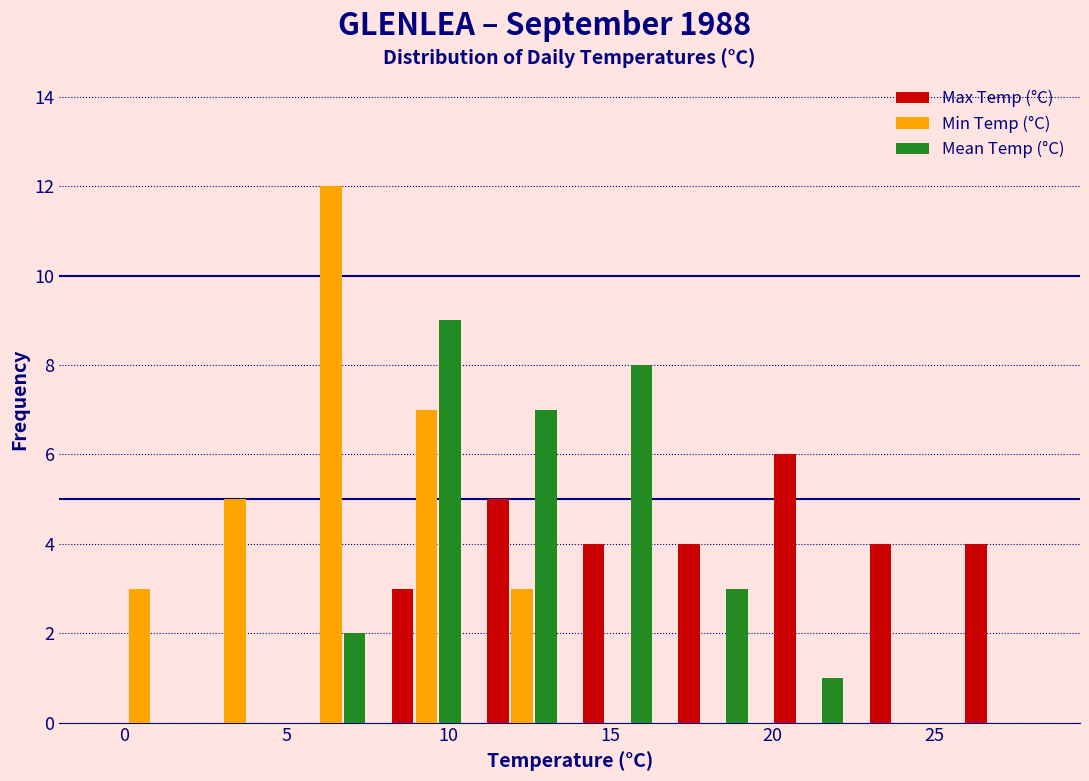

Reading left to right, transcribe this chart: for each range on the x-axis, give the height of each series' bar. Neither the bar edges nor the heights are printed on the chart, so give them approximately, as read against the axes.

-1.00 to 1.95: Max Temp (°C)=0	Min Temp (°C)=3	Mean Temp (°C)=0
1.95 to 4.90: Max Temp (°C)=0	Min Temp (°C)=5	Mean Temp (°C)=0
4.90 to 7.85: Max Temp (°C)=0	Min Temp (°C)=12	Mean Temp (°C)=2
7.85 to 10.80: Max Temp (°C)=3	Min Temp (°C)=7	Mean Temp (°C)=9
10.80 to 13.75: Max Temp (°C)=5	Min Temp (°C)=3	Mean Temp (°C)=7
13.75 to 16.70: Max Temp (°C)=4	Min Temp (°C)=0	Mean Temp (°C)=8
16.70 to 19.65: Max Temp (°C)=4	Min Temp (°C)=0	Mean Temp (°C)=3
19.65 to 22.60: Max Temp (°C)=6	Min Temp (°C)=0	Mean Temp (°C)=1
22.60 to 25.55: Max Temp (°C)=4	Min Temp (°C)=0	Mean Temp (°C)=0
25.55 to 28.50: Max Temp (°C)=4	Min Temp (°C)=0	Mean Temp (°C)=0